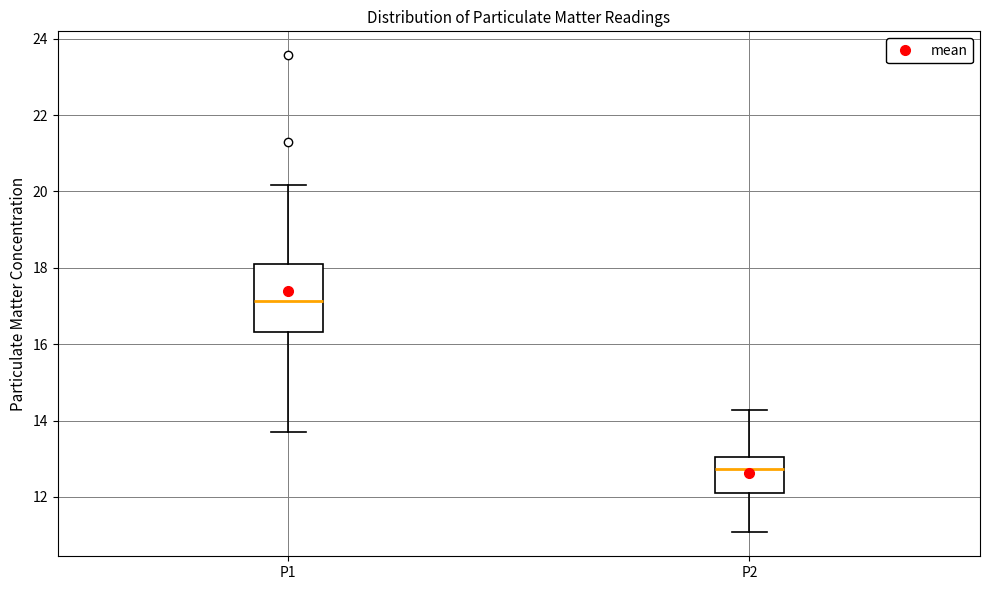

Reading left to right, read every box against the y-axis: the position of its median line, the range the box covers, and the ends of its whiskers. The values are not printed on the chart, so give them approximately, as read against the axis.

P1: median 17.2, box 16.4 to 18.2, whiskers 13.8 to 20.2
P2: median 12.8, box 12.2 to 13.0, whiskers 11.0 to 14.2